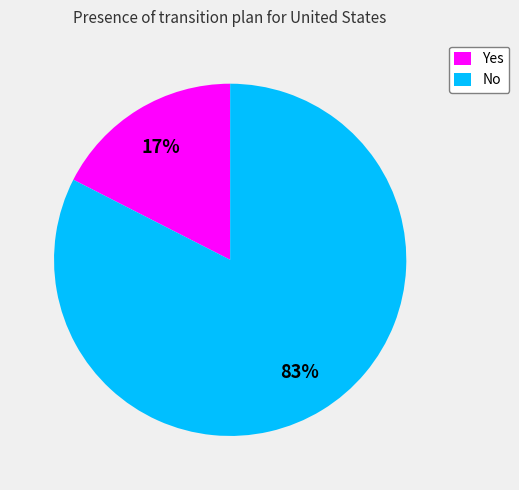

Rank the categories by value from lowest to highest.

Yes, No